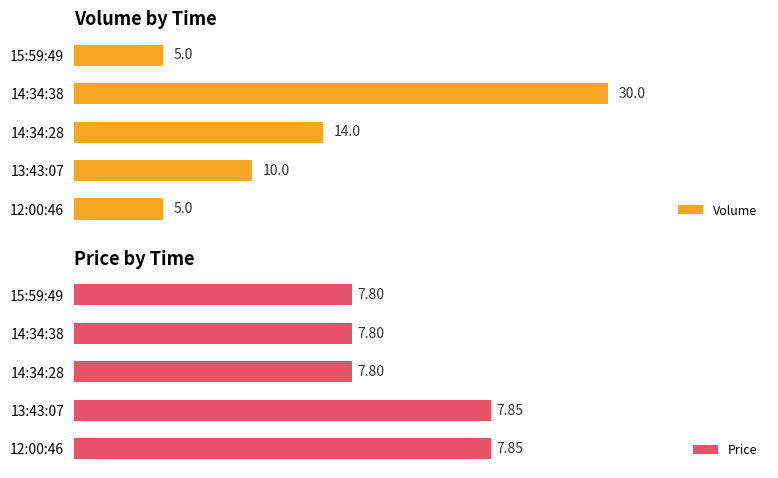

Which series has the largest range (max minus min)?

Volume